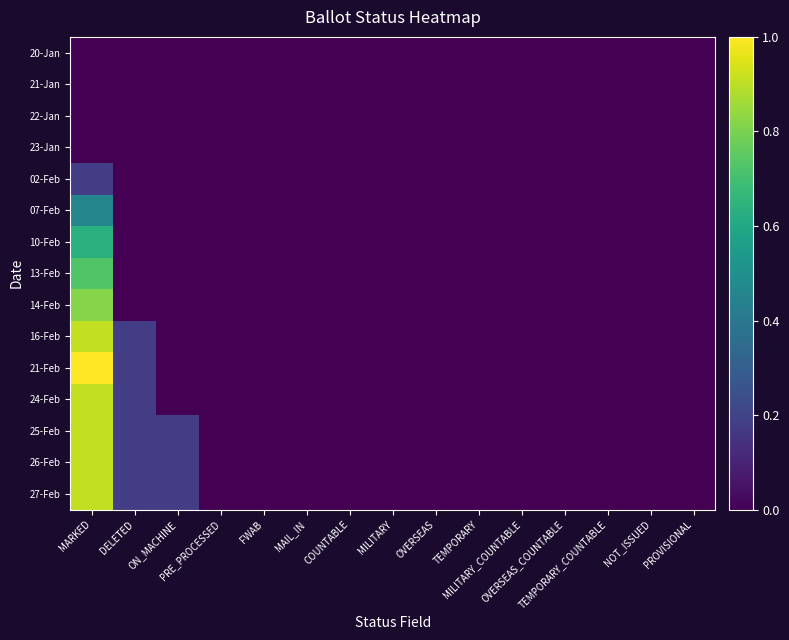

At which category is the sum across all series the highest?

MARKED